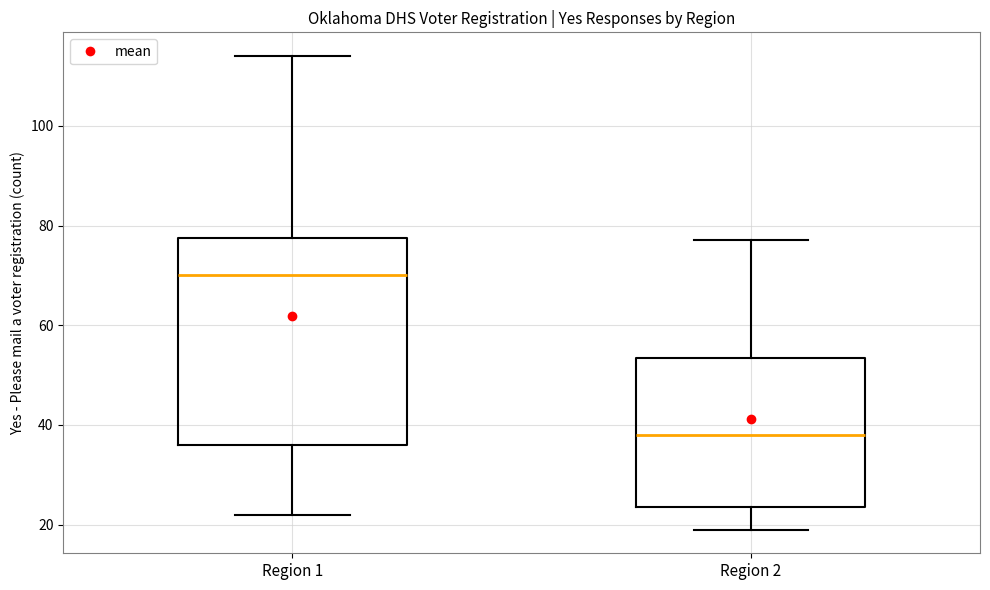

Which box has the lowest median line?

Region 2